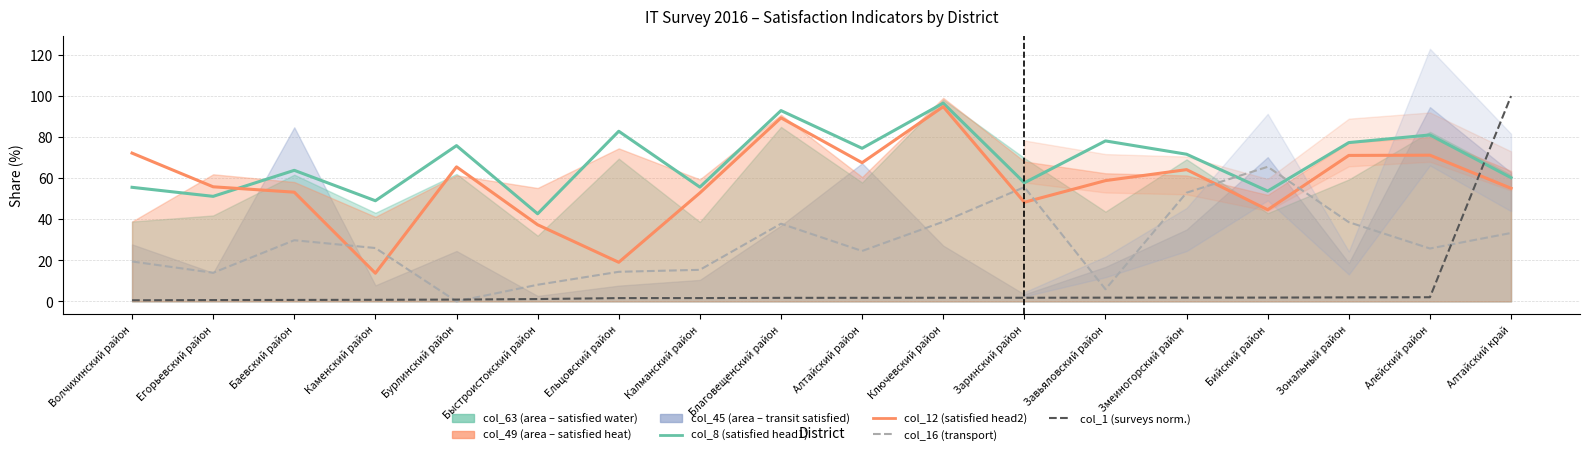

Where is the first local minimum for col_8 (satisfied head1)?

Егорьевский район